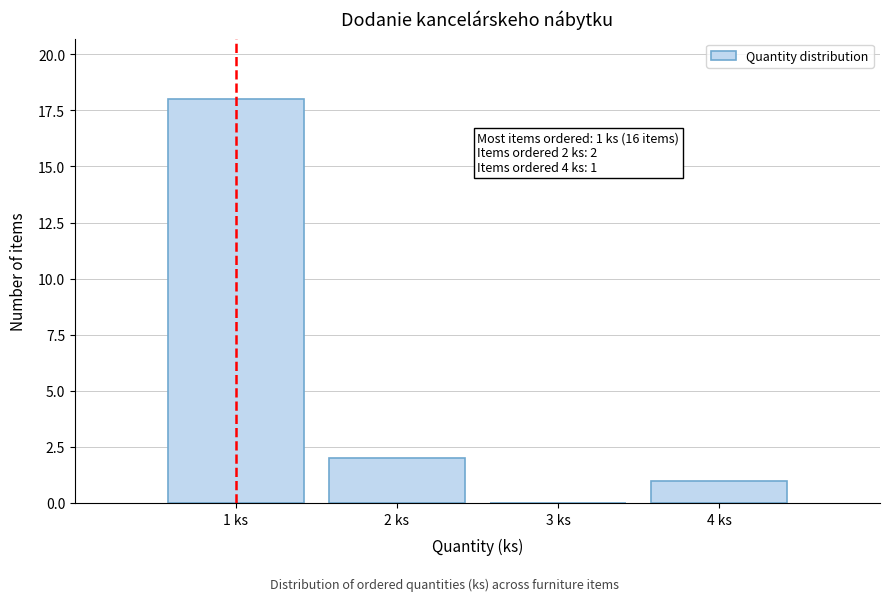

Which range on the x-axis has the tallest bar?

0.5 to 1.5